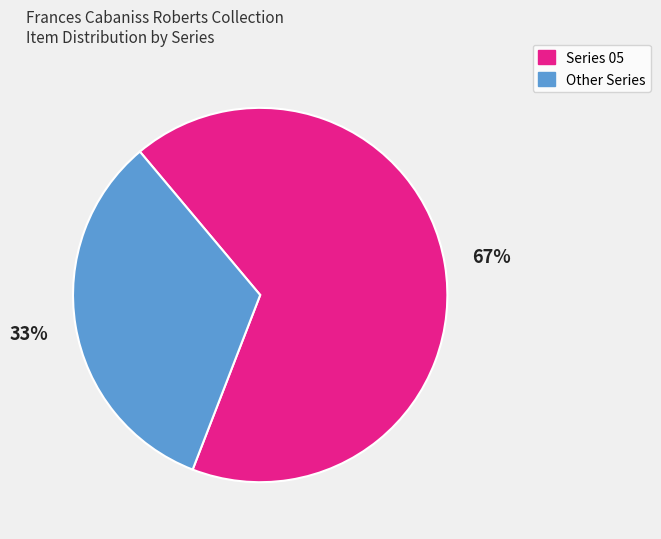

Does any single category account for the majority?

Yes